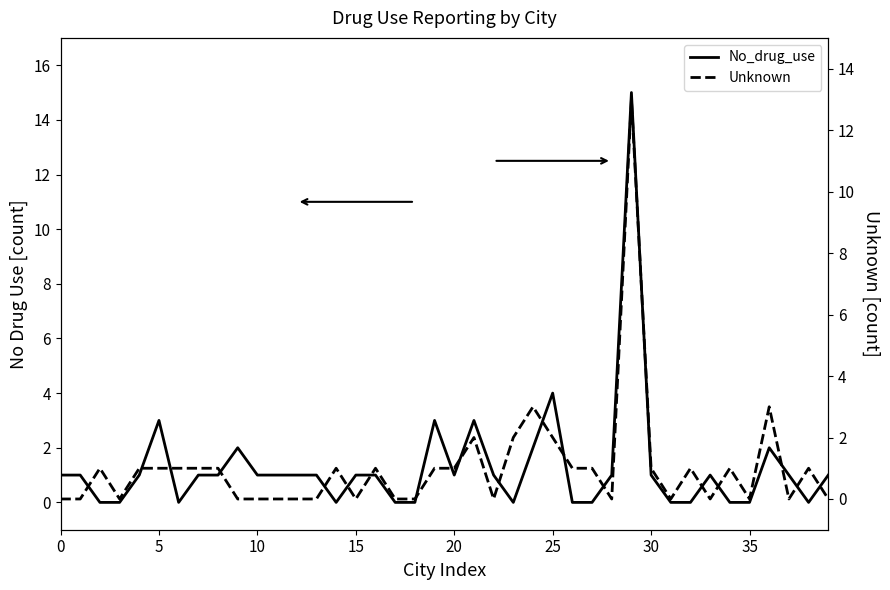

How many interior local valleys does the Unknown series have?

8